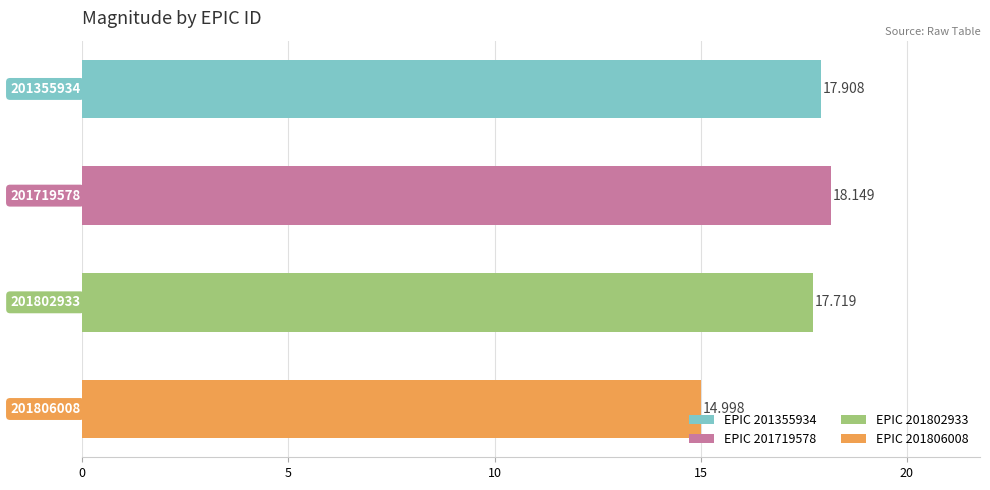

How many categories are shown in the chart?

4